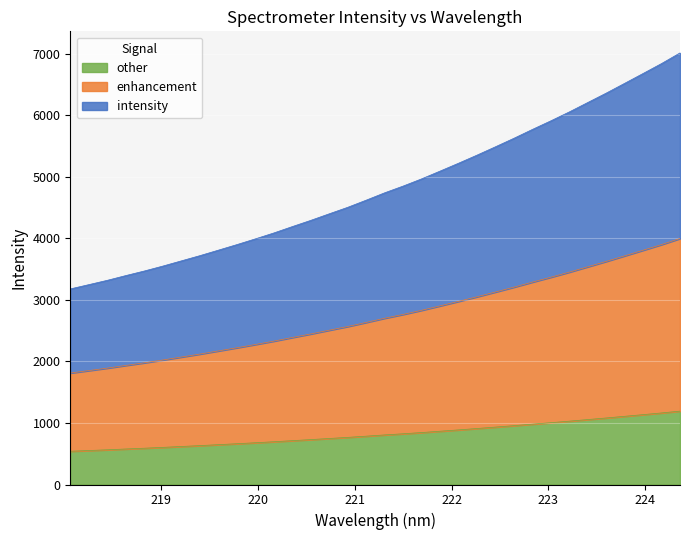

What is the label of the 30th point from the right?

218.8244